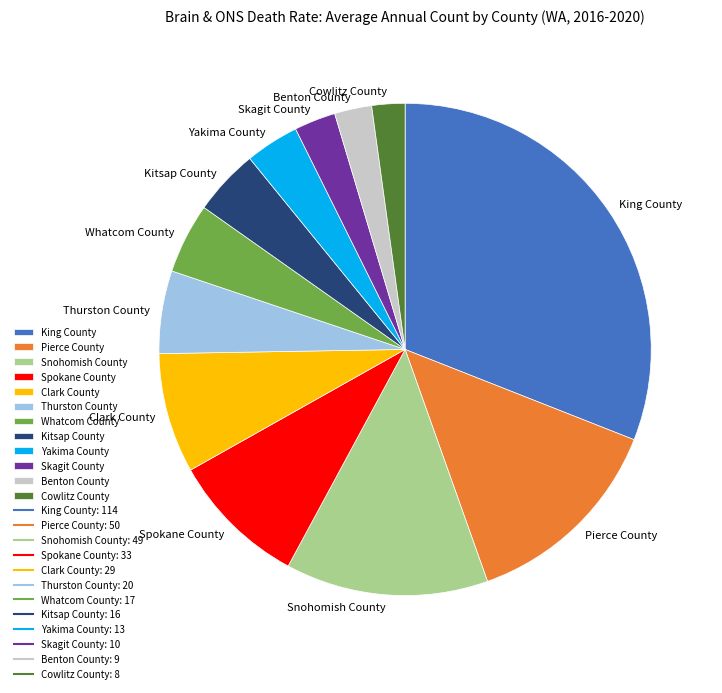

Between Whatcom County and Spokane County, which is larger?

Spokane County